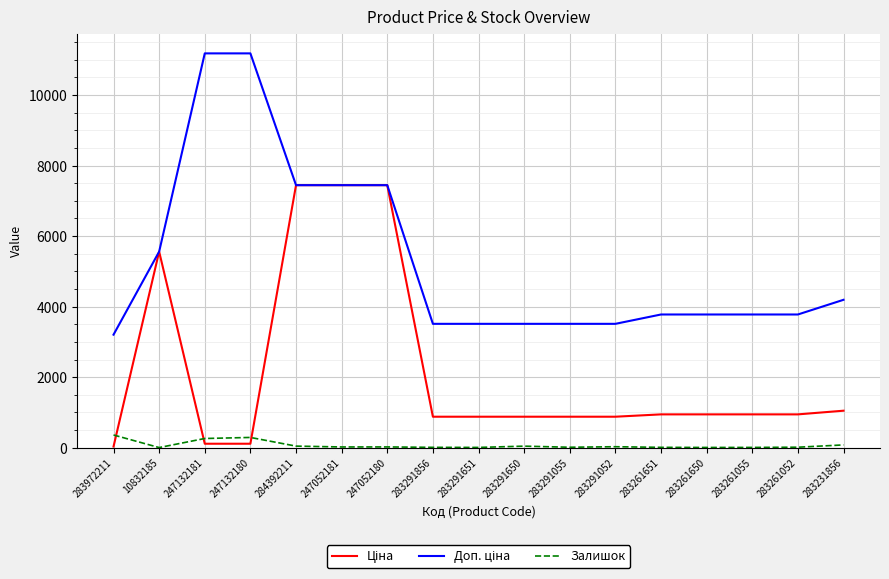

What is the greatest value displayed?

11182.0